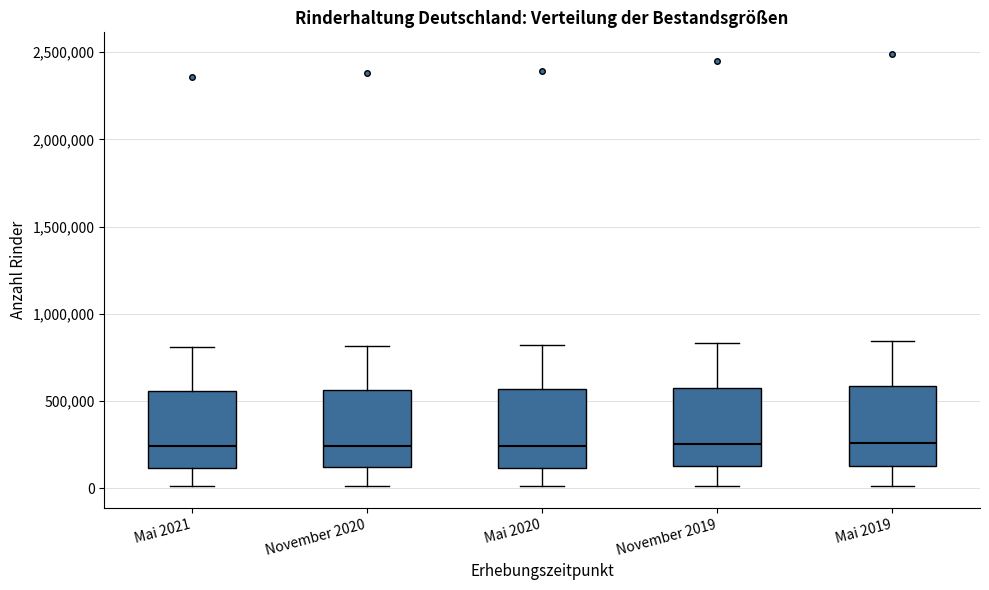

Reading left to right, transcribe this box plot: for each box, give where its median line is, the range the box spans, and where its two whiskers end, as read against the y-axis. The values are not printed on the chart, so give them approximately, as read against the axis.

Mai 2021: median 250000, box 100000 to 550000, whiskers 0 to 800000
November 2020: median 250000, box 100000 to 550000, whiskers 0 to 800000
Mai 2020: median 250000, box 100000 to 550000, whiskers 0 to 800000
November 2019: median 250000, box 150000 to 600000, whiskers 0 to 850000
Mai 2019: median 250000, box 150000 to 600000, whiskers 0 to 850000